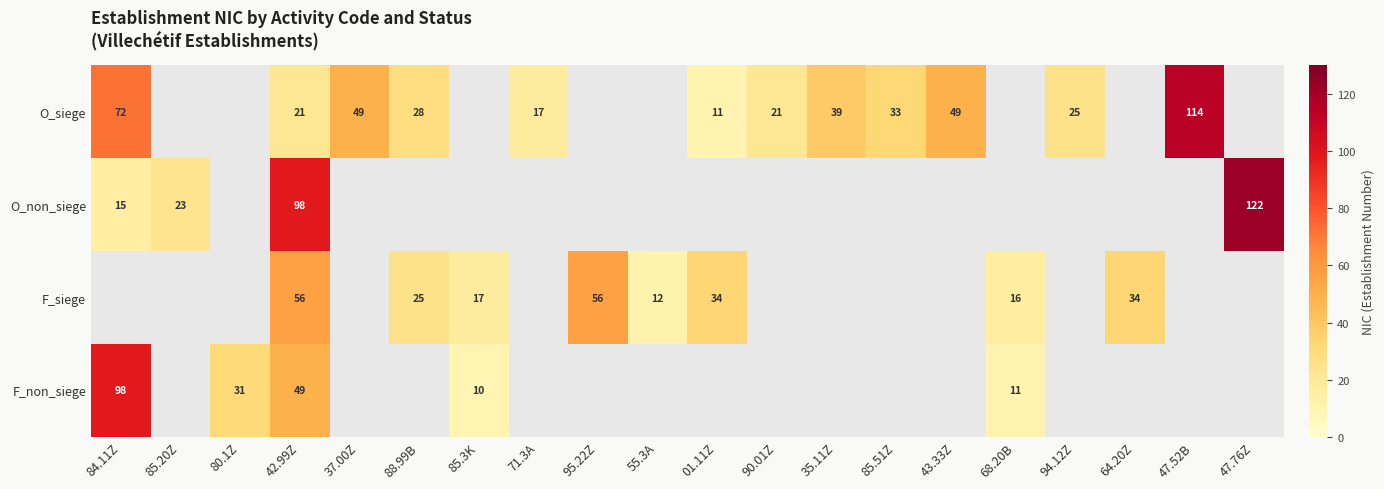

What is the total value across all series at 95.22Z?

56